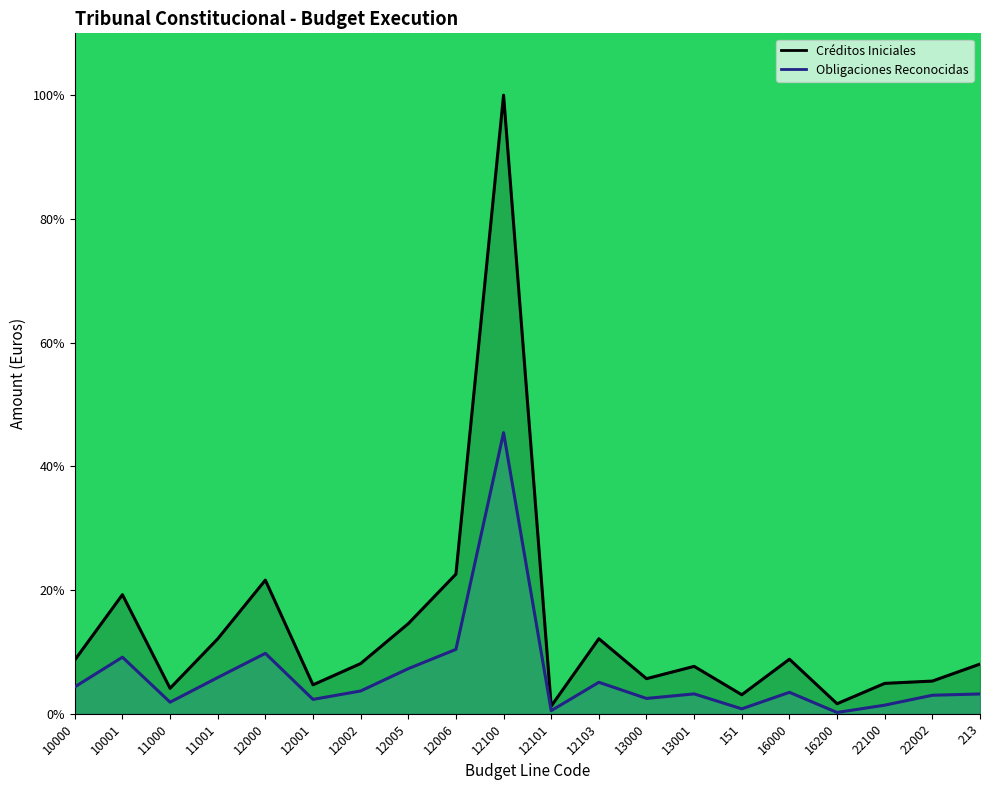

Reading right to left, extract all data points from this chart.

Créditos Iniciales: 213=8.0	22002=5.3	22100=4.9	16200=1.6	16000=8.8	151=3.1	13001=7.7	13000=5.7	12103=12.1	12101=1.2	12100=100.0	12006=22.6	12005=14.6	12002=8.1	12001=4.7	12000=21.6	11001=12.1	11000=4.1	10001=19.3	10000=8.7
Obligaciones Reconocidas: 213=3.2	22002=3.0	22100=1.4	16200=0.2	16000=3.5	151=0.8	13001=3.2	13000=2.5	12103=5.1	12101=0.5	12100=45.4	12006=10.4	12005=7.3	12002=3.7	12001=2.3	12000=9.8	11001=5.9	11000=1.9	10001=9.1	10000=4.3